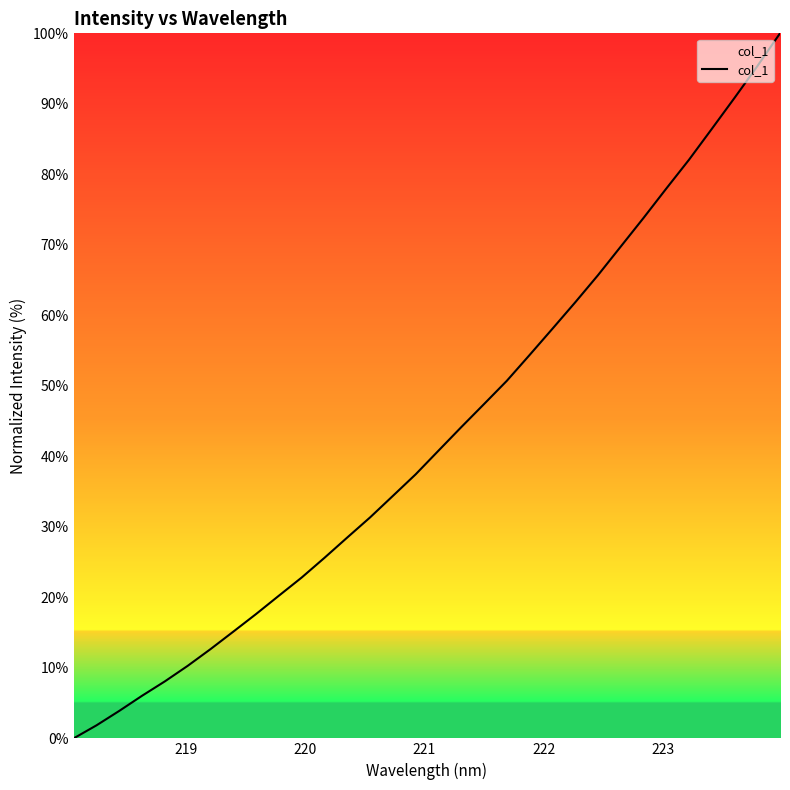

What is the greatest value displayed?

100.0